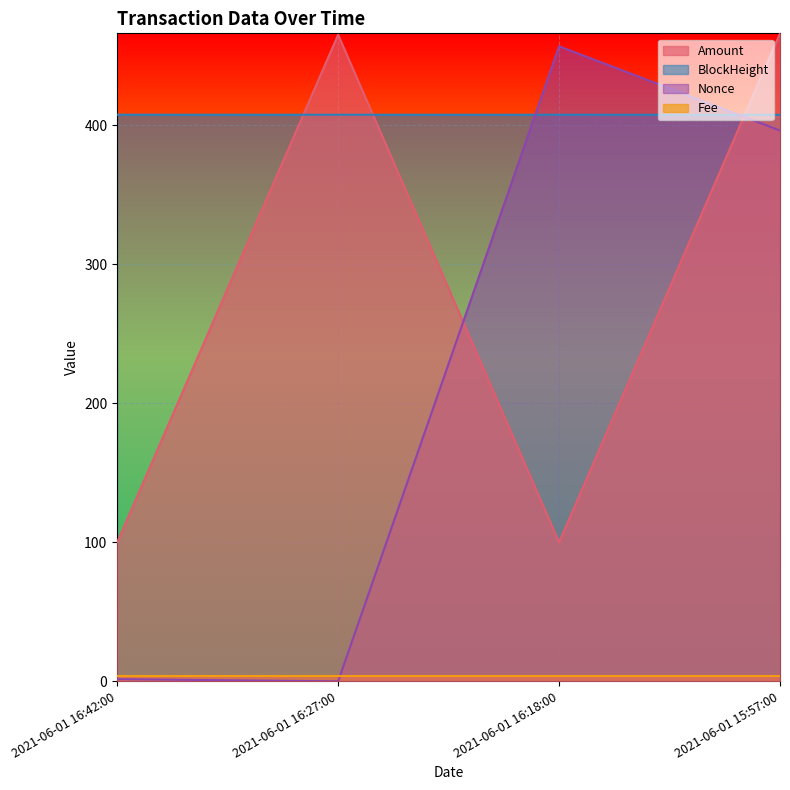

What is the label of the 3rd point from the left?

2021-06-01 16:18:00